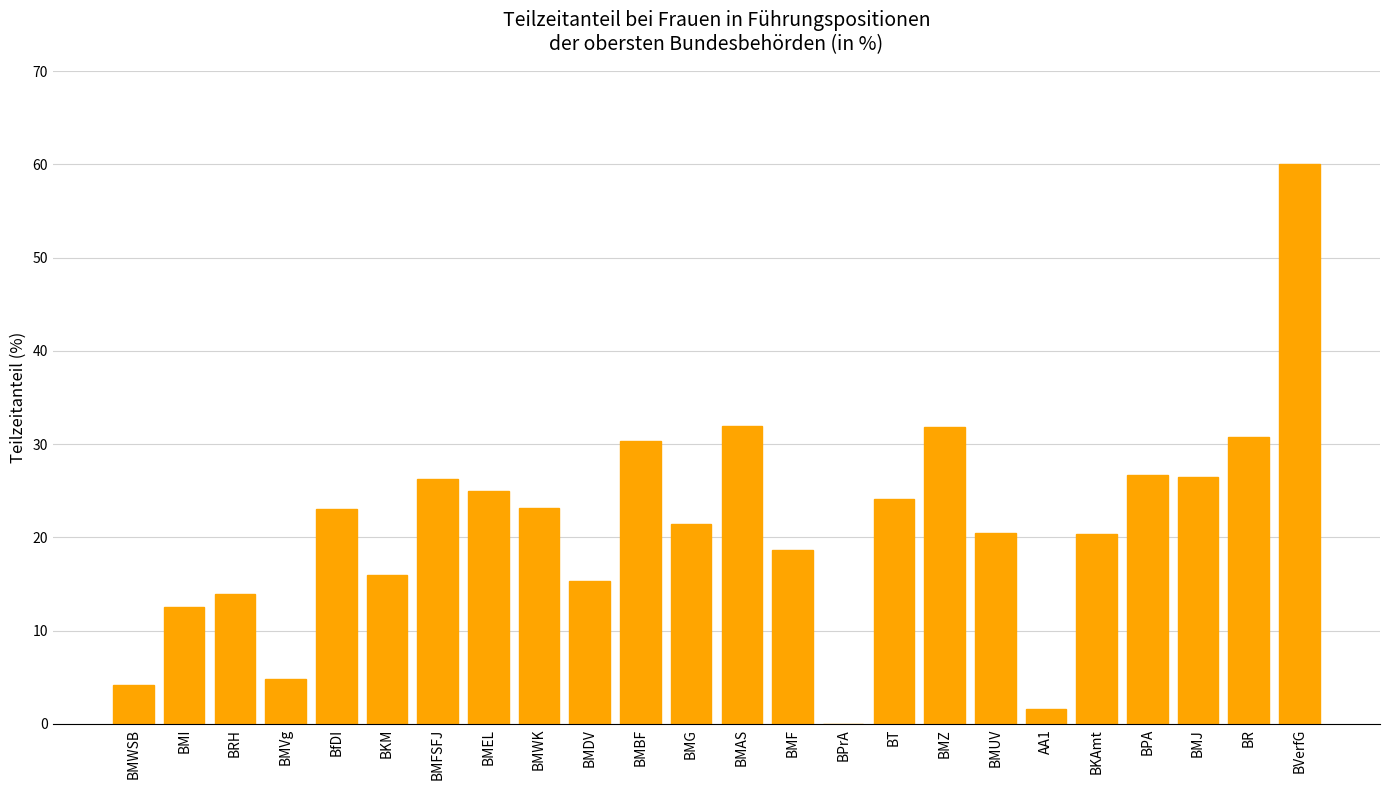

Where does the data first go above 23?

BfDI